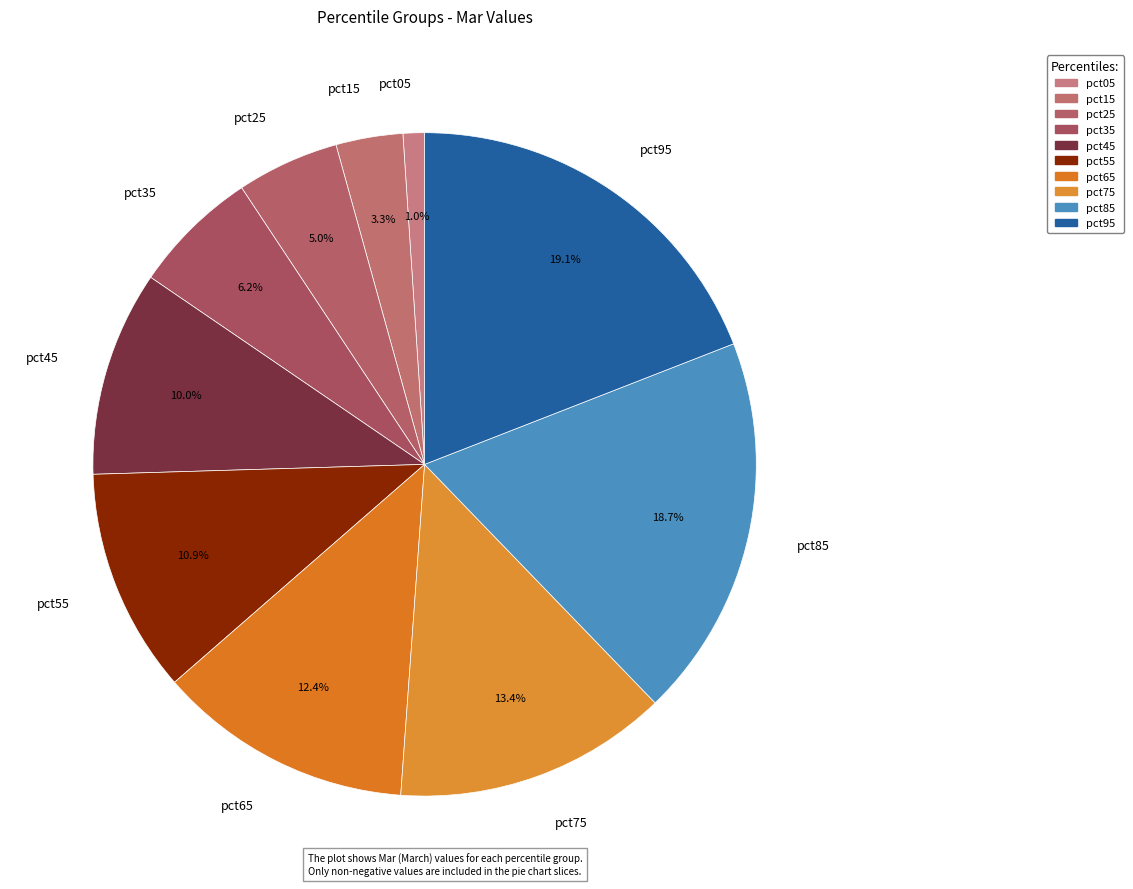

Combined, do pct35 and pct65 account for over 50%?

No